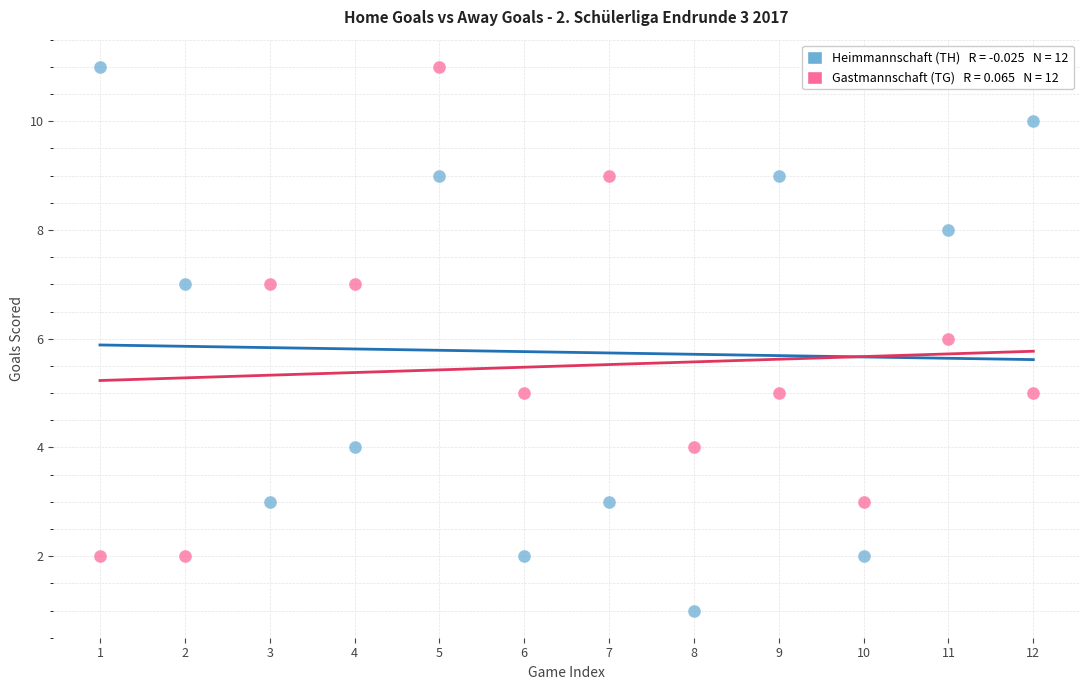

Across all data points, what is the range of X values (max minus min)?

11